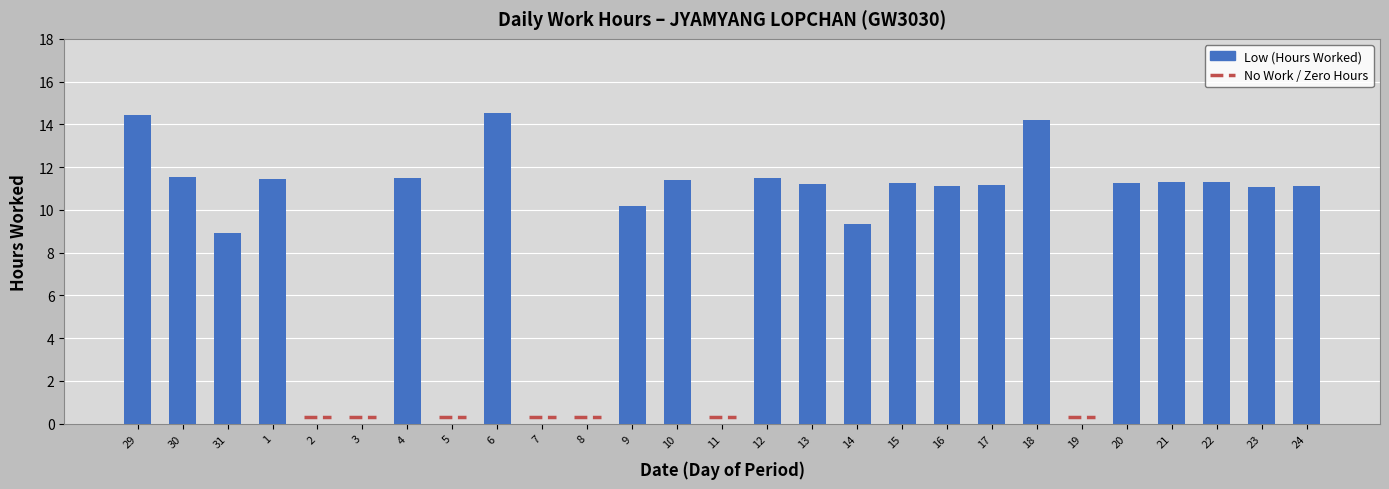

Between 1 and 21, which is larger?

1